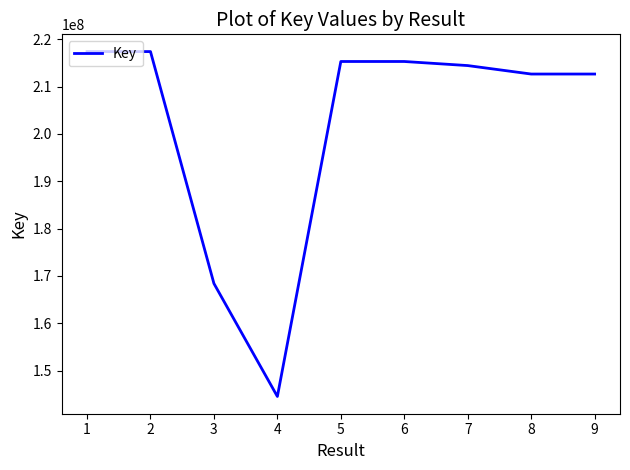

Approximately how many times larger is the value at 6 compared to 3?

1.3